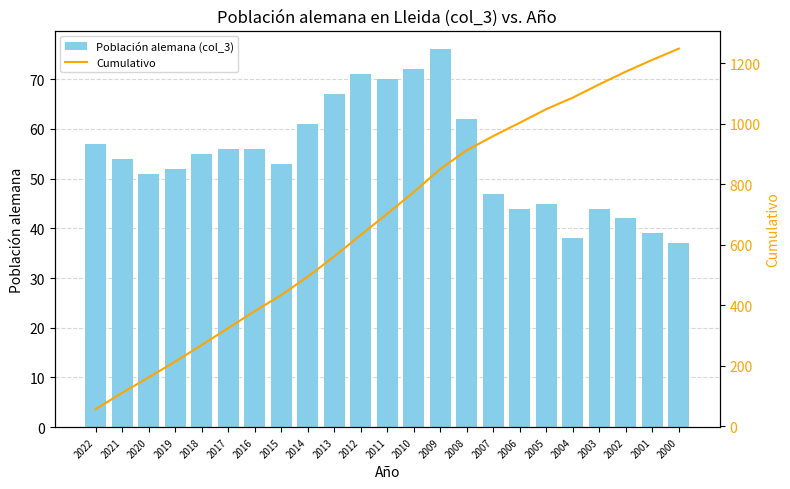

How many data points in Cumulativo are less than 703?

11